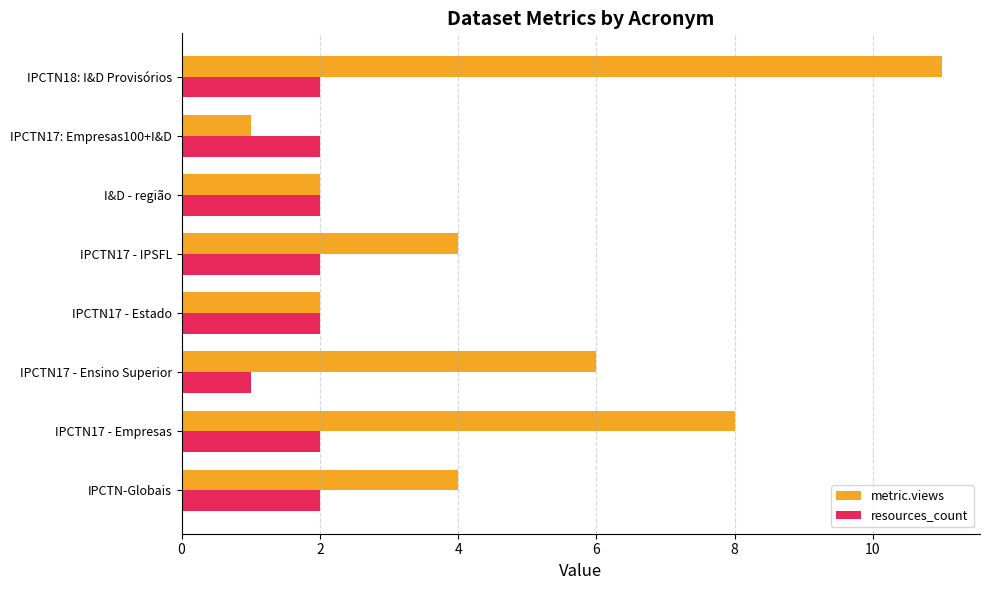

What is the difference between the second highest and minimum values in the resources_count series?

1